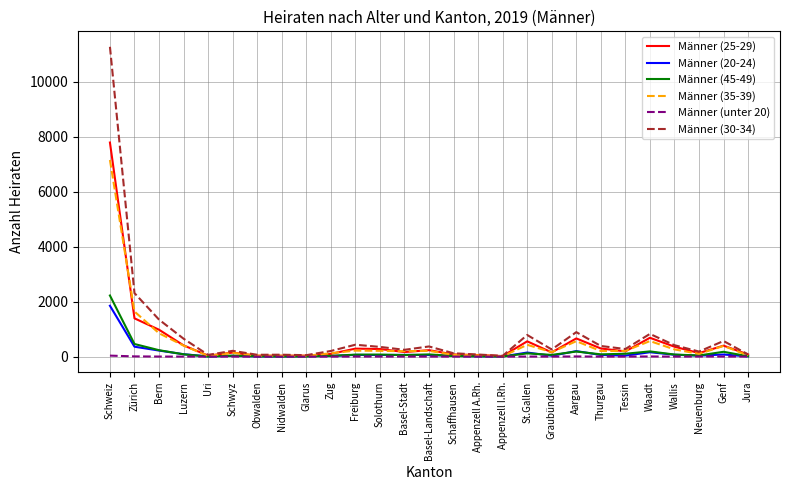

Which category has the highest value across all series?

Schweiz